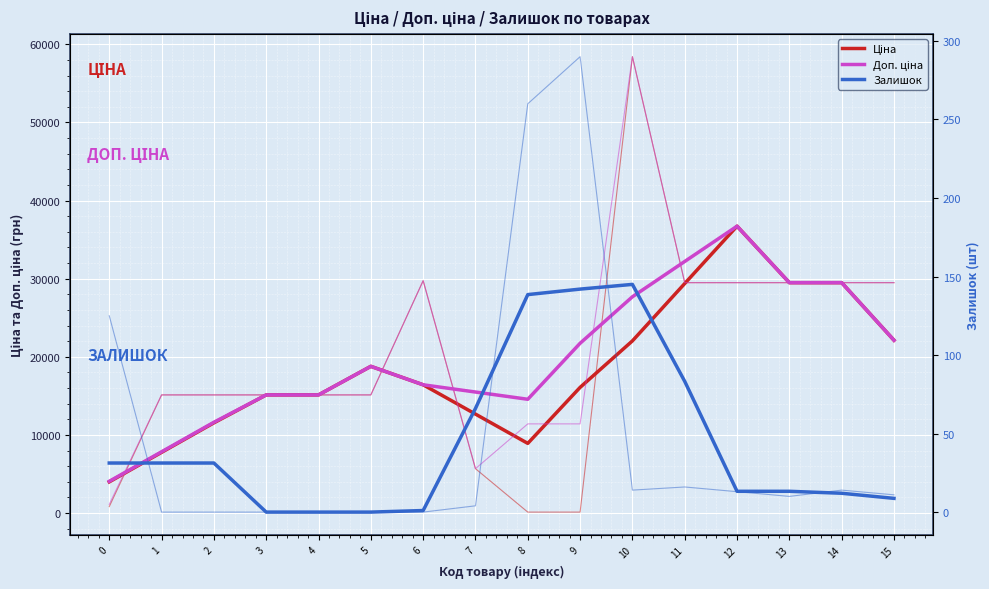

What is the sum of all Доп. ціна values?

318438.3